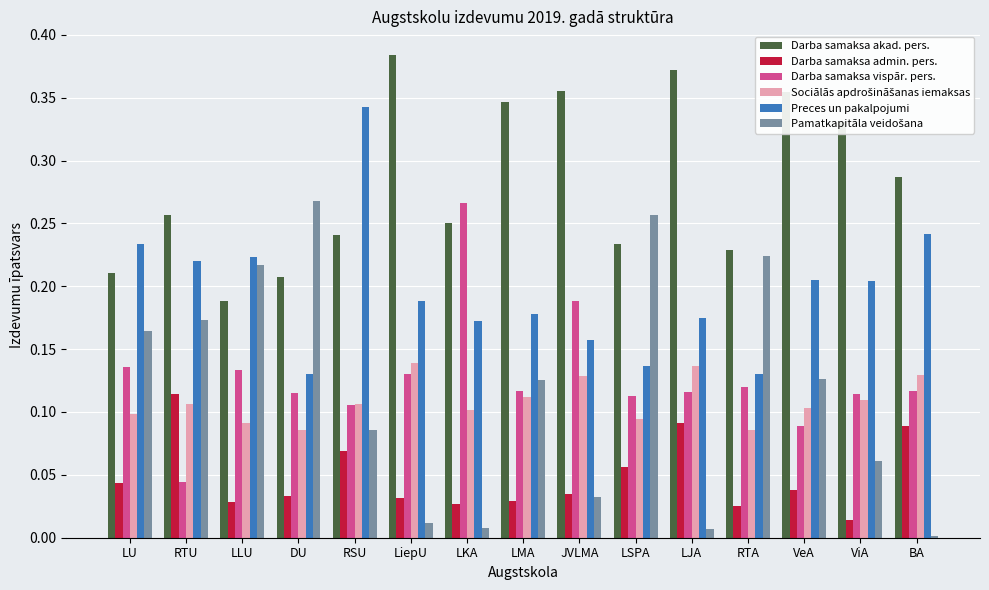

The value of Preces un pakalpojumi at LSPA is 0.0. True or false?

False